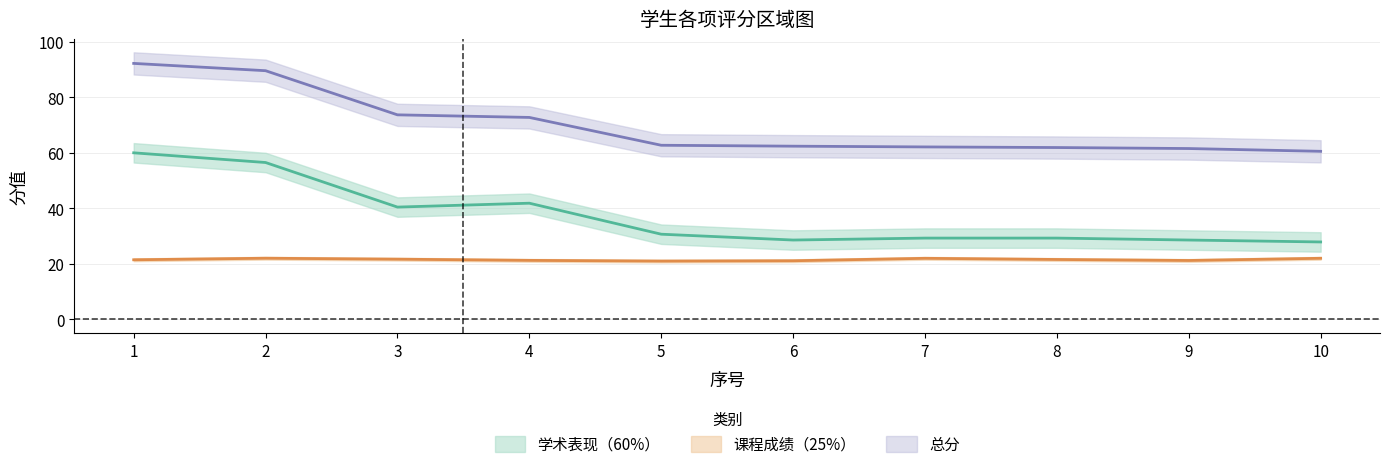

What is the maximum value for 课程成绩（25%）?

22.1